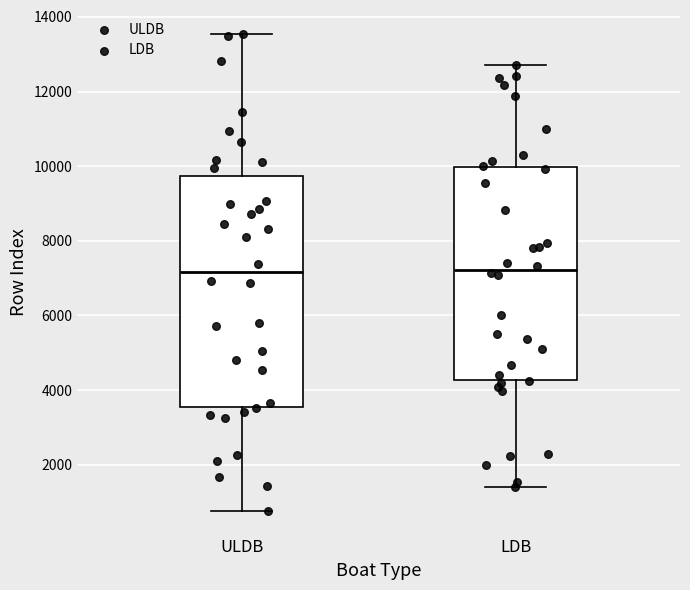

Reading left to right, transcribe this box plot: for each box, give where its median line is, the range the box spans, and where its two whiskers end, as read against the y-axis. The values are not printed on the chart, so give them approximately, as read against the axis.

ULDB: median 7200, box 3600 to 9800, whiskers 800 to 13600
LDB: median 7200, box 4200 to 10000, whiskers 1400 to 12800